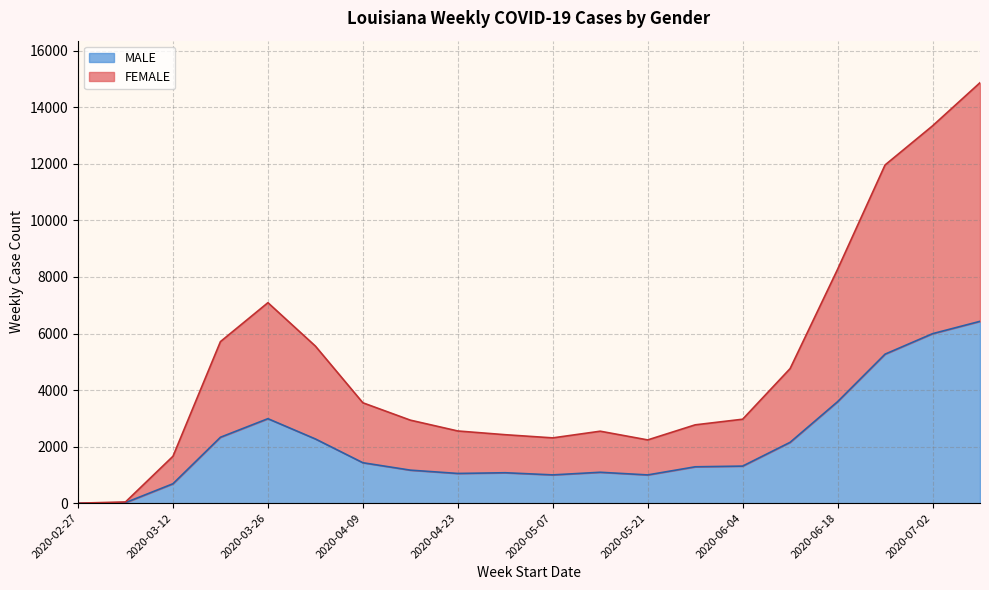

What is the maximum value for MALE?

6431